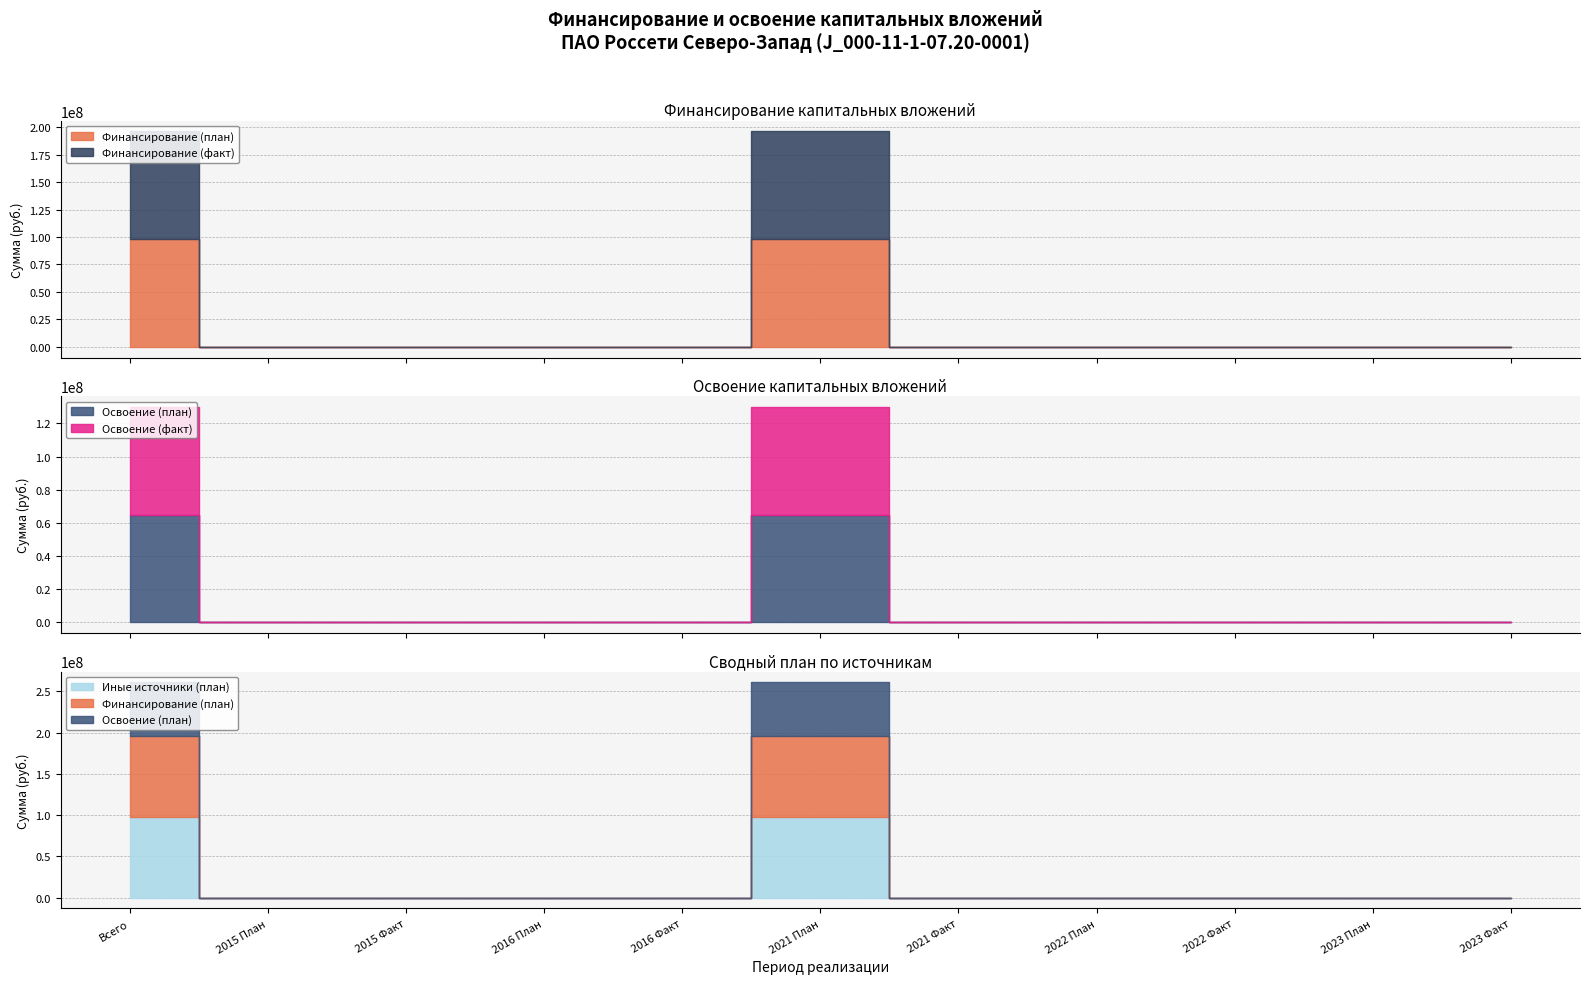

How many interior local peaks does the Финансирование (факт) series have?

1